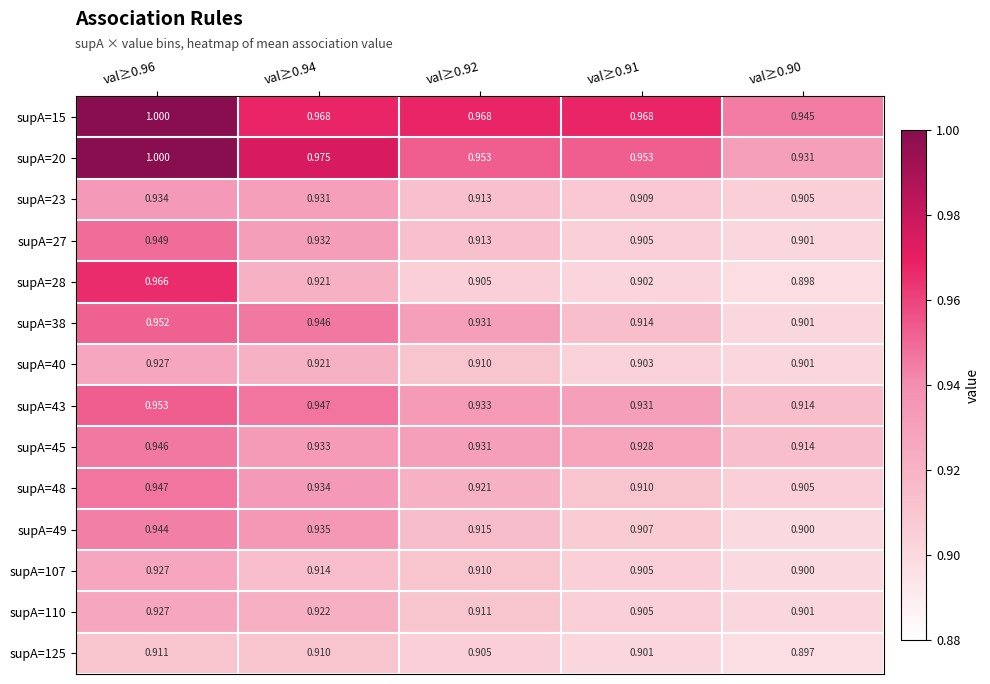

Is the value of supA=28 at val≥0.96 greater than the value of supA=40 at val≥0.94?

Yes